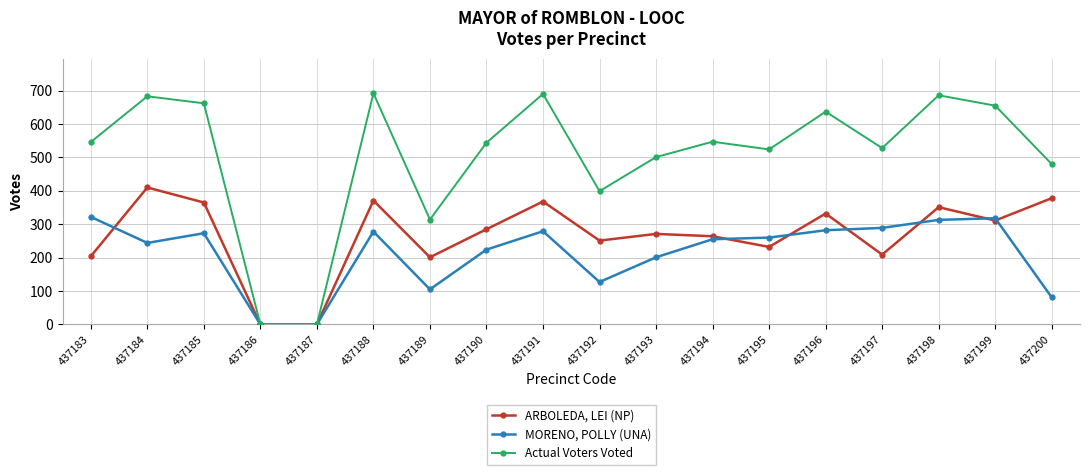

Is the value of ARBOLEDA, LEI (NP) at 437188 greater than the value of MORENO, POLLY (UNA) at 437189?

Yes